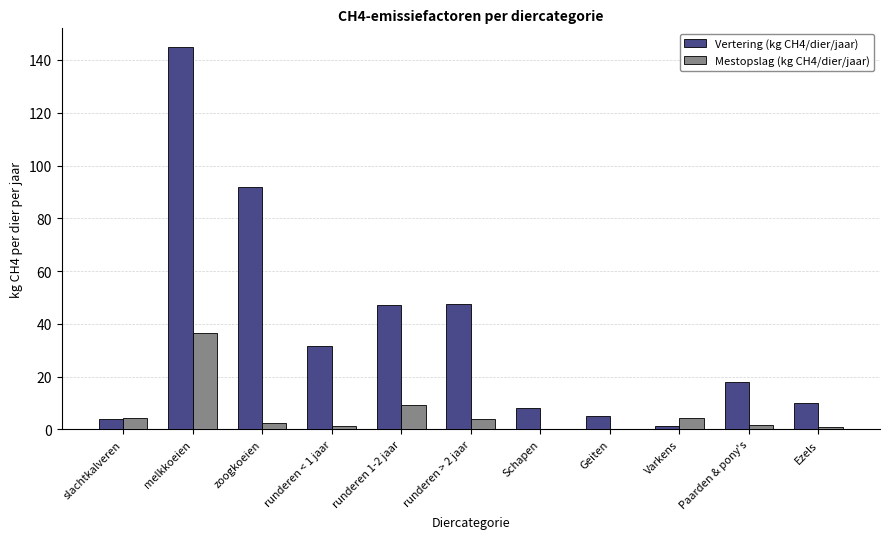

At which label is Vertering (kg CH4/dier/jaar) closest to 73?

zoogkoeien